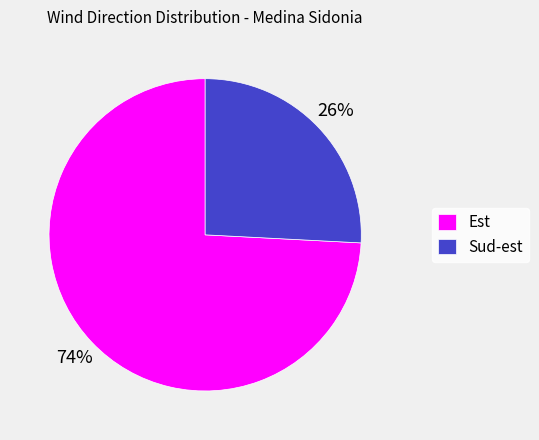

Rank the categories by value from highest to lowest.

Est, Sud-est